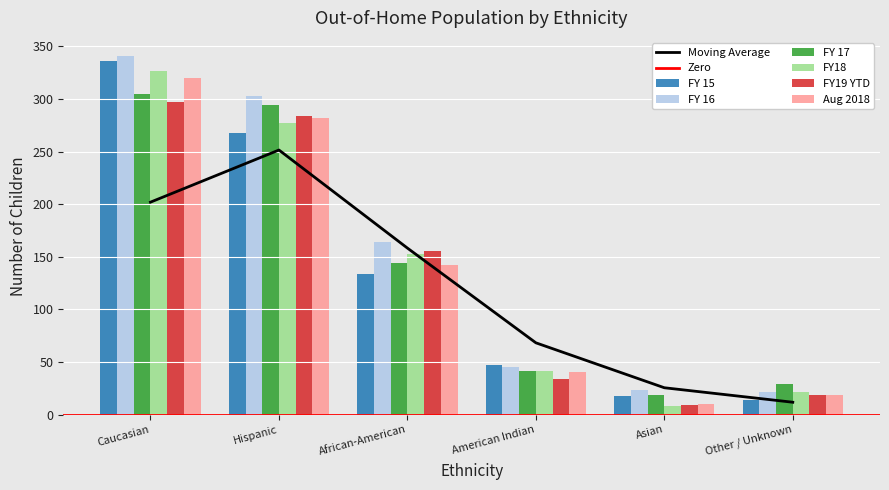

Rank the series at American Indian from lowest to highest value.

FY19 YTD, Aug 2018, FY 17, FY18, FY 16, FY 15